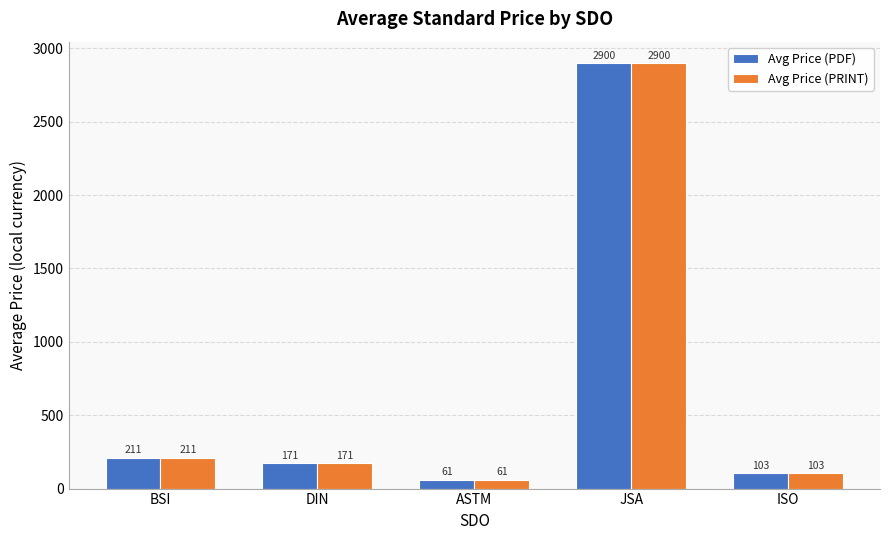

How many groups of bars are there?

5